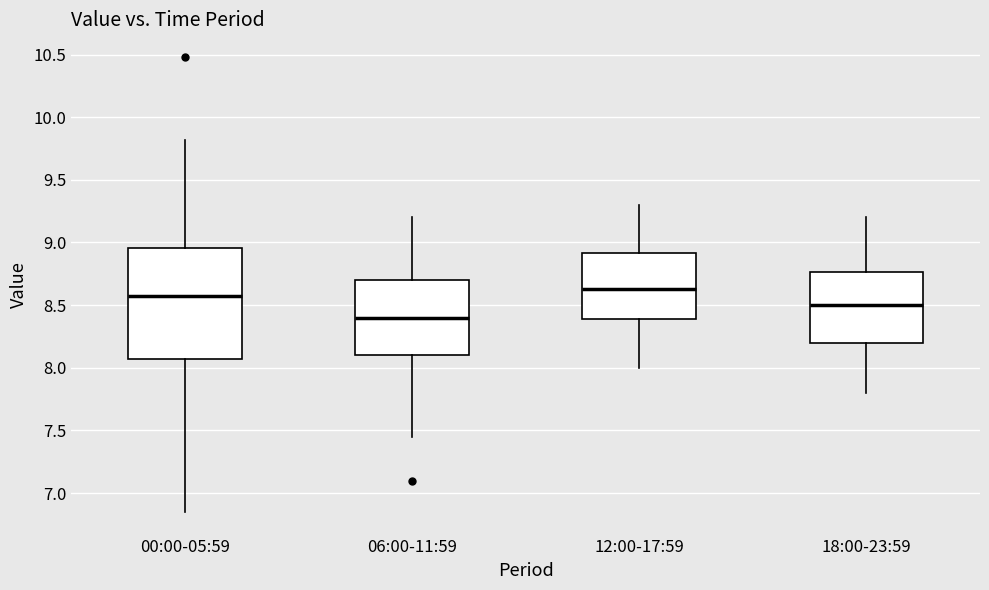

Reading left to right, transcribe this box plot: for each box, give where its median line is, the range the box spans, and where its two whiskers end, as read against the y-axis. The values are not printed on the chart, so give them approximately, as read against the axis.

00:00-05:59: median 8.60, box 8.05 to 8.95, whiskers 6.85 to 9.80
06:00-11:59: median 8.40, box 8.10 to 8.70, whiskers 7.45 to 9.20
12:00-17:59: median 8.65, box 8.40 to 8.90, whiskers 8.00 to 9.30
18:00-23:59: median 8.50, box 8.20 to 8.75, whiskers 7.80 to 9.20